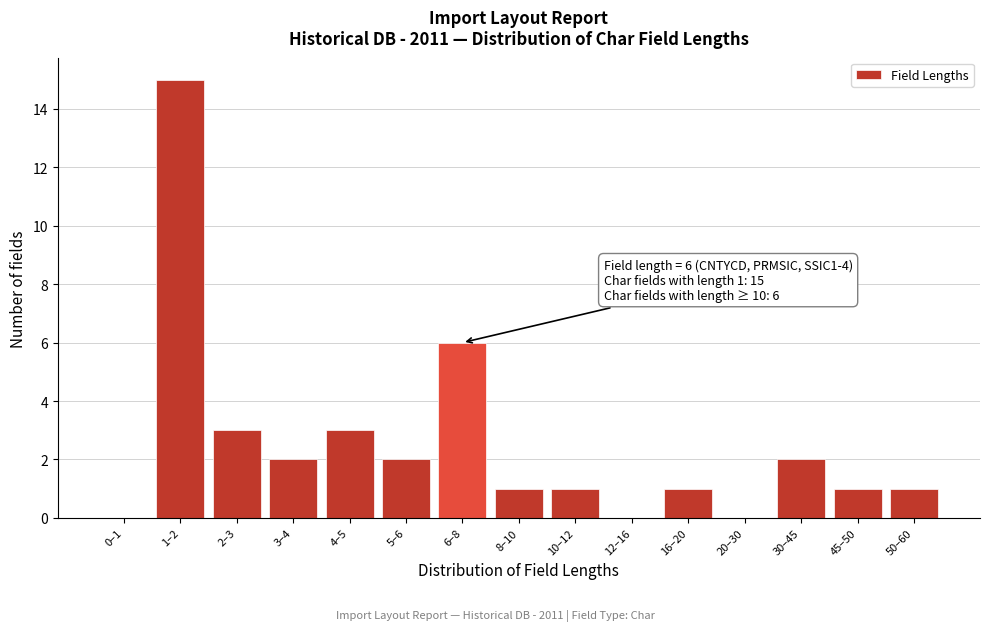

Reading left to right, list all the values displayed in this chart.

0–1=0	1–2=15	2–3=3	3–4=2	4–5=3	5–6=2	6–8=6	8–10=1	10–12=1	12–16=0	16–20=1	20–30=0	30–45=2	45–50=1	50–60=1